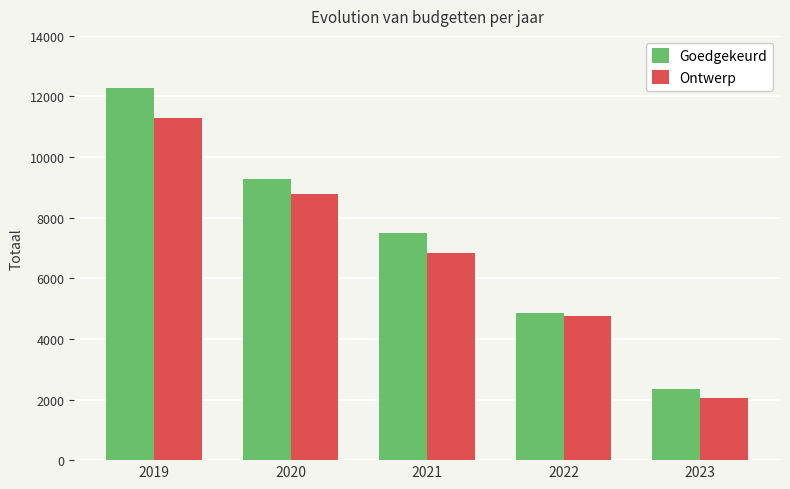

What is the sum of all Ontwerp values?

33720